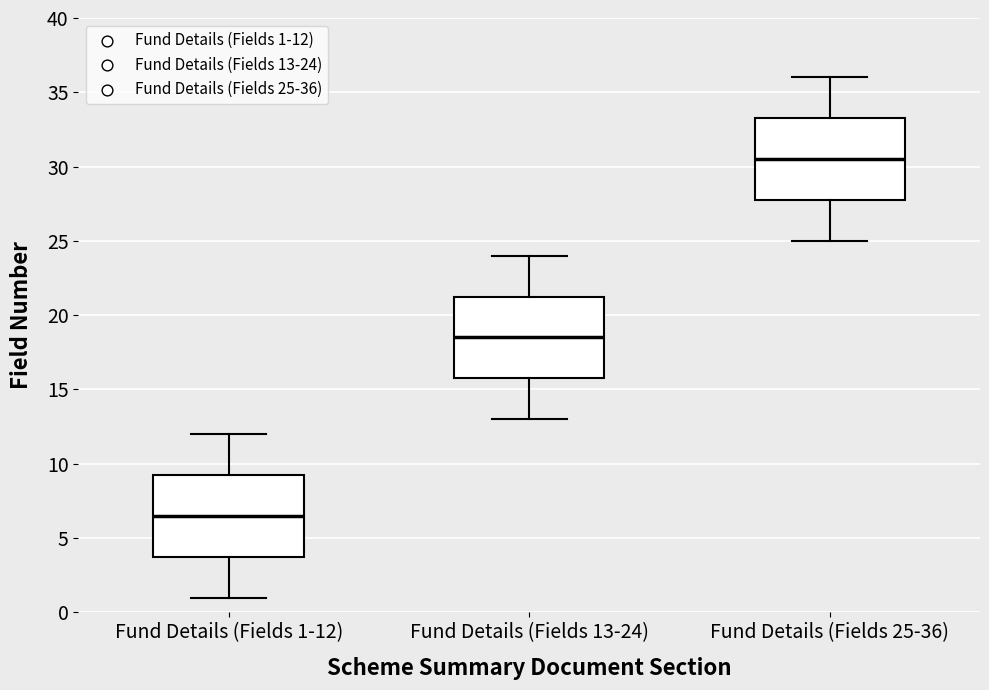

Reading left to right, read every box against the y-axis: the position of its median line, the range the box covers, and the ends of its whiskers. The values are not printed on the chart, so give them approximately, as read against the axis.

Fund Details (Fields 1-12): median 6.5, box 4.0 to 9.5, whiskers 1.0 to 12.0
Fund Details (Fields 13-24): median 18.5, box 16.0 to 21.5, whiskers 13.0 to 24.0
Fund Details (Fields 25-36): median 30.5, box 28.0 to 33.5, whiskers 25.0 to 36.0